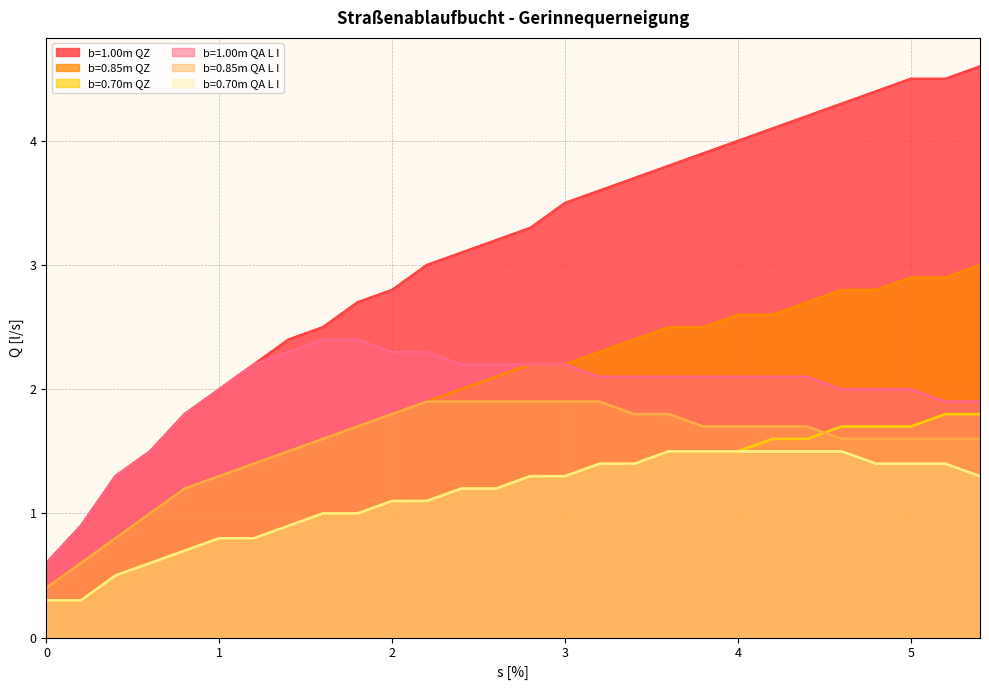

Rank the categories by b=1.00m QA L I value from highest to lowest.

1.6, 1.8, 1.4, 2.0, 2.2, 1.2, 2.4, 2.6, 2.8, 3.0, 3.2, 3.4, 3.6, 3.8, 4.0, 4.2, 4.4, 1.0, 4.6, 4.8, 5.0, 5.2, 5.4, 0.8, 0.6, 0.4, 0.2, 0.0